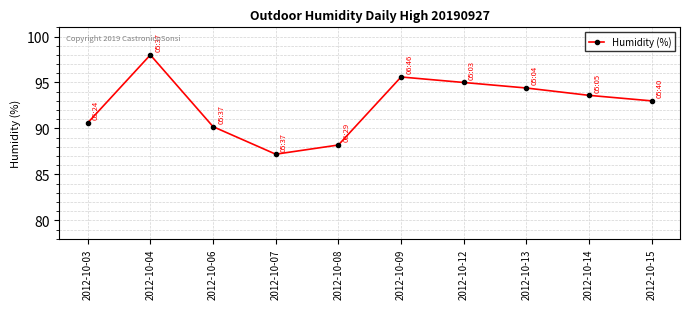

How many categories are shown in the chart?

10